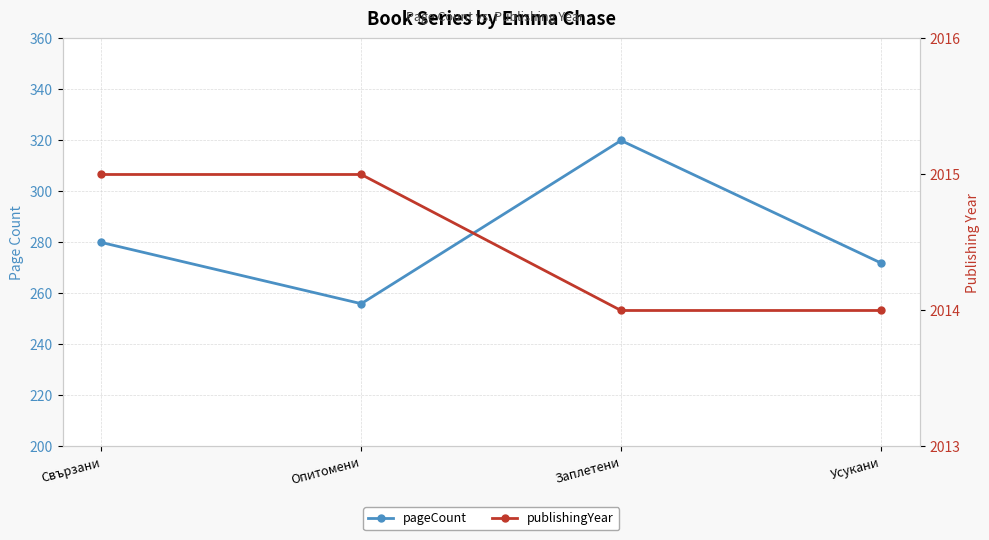

What is the highest value of the publishingYear series?

2015